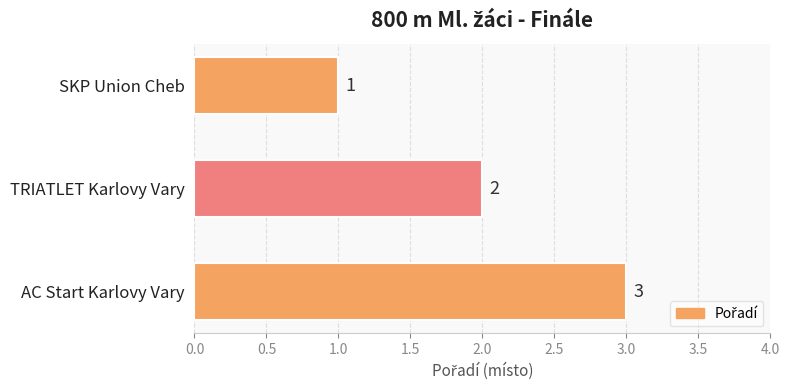

Reading top to bottom, what are all the values shown in this chart?

1	2	3